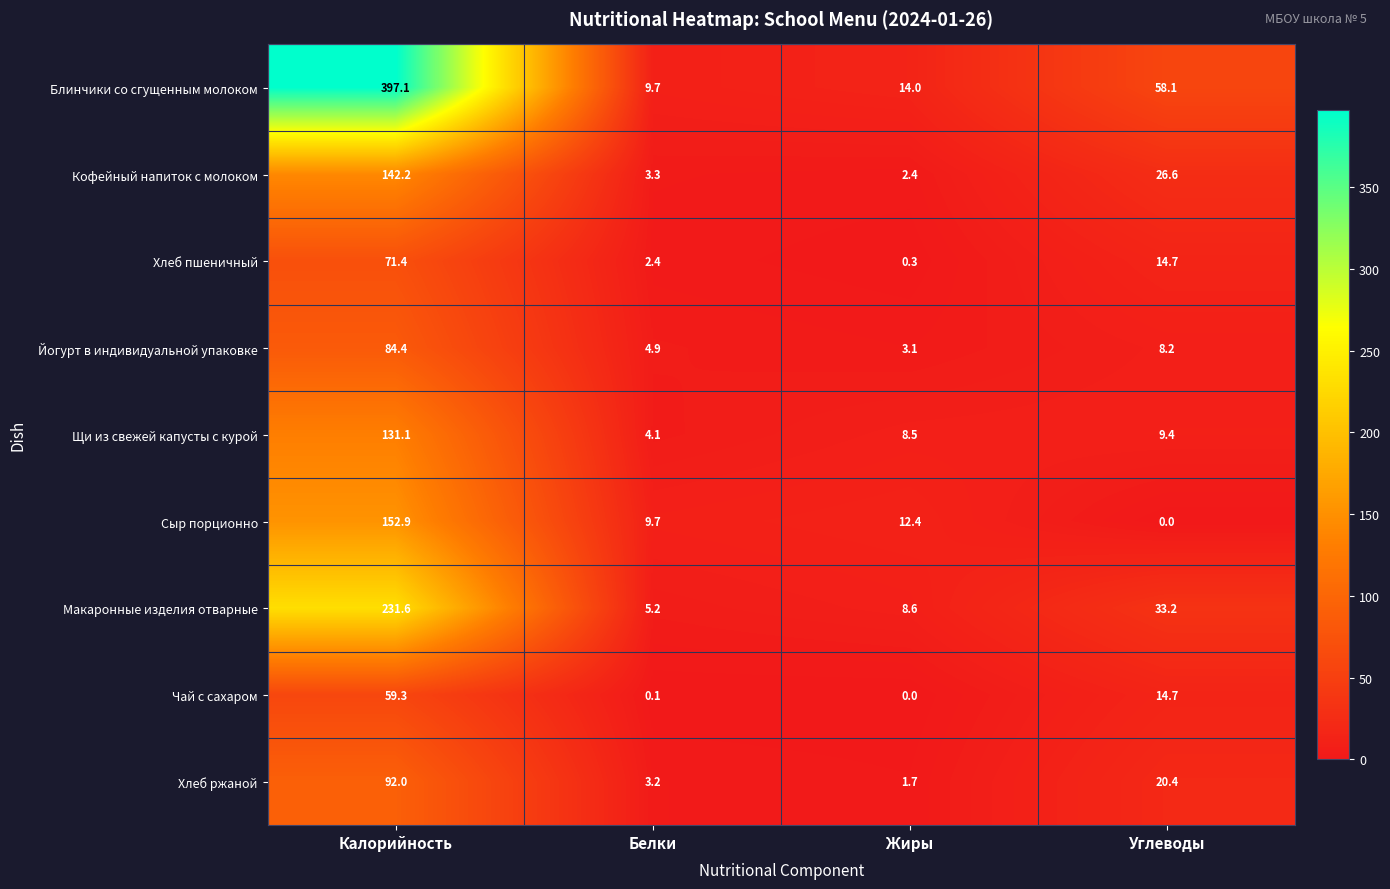

What is the sum of all Блинчики со сгущенным молоком values?

478.9